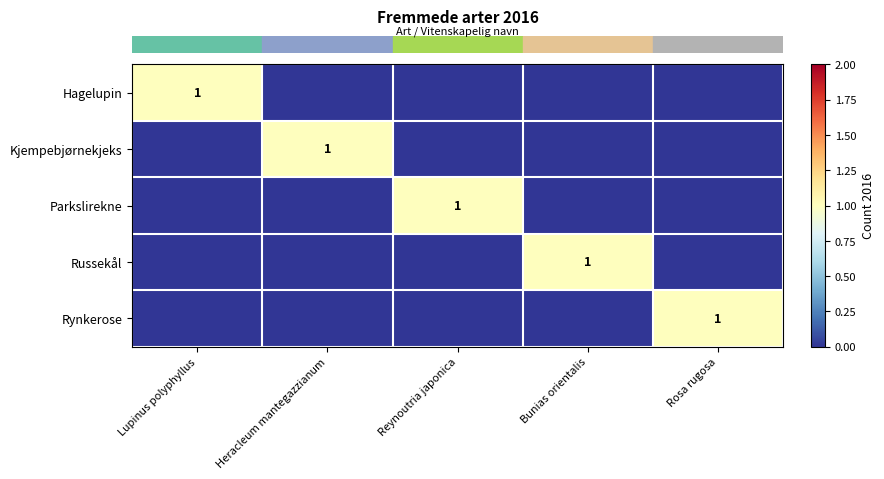

Between Lupinus polyphyllus and Bunias orientalis, which is larger?

Lupinus polyphyllus